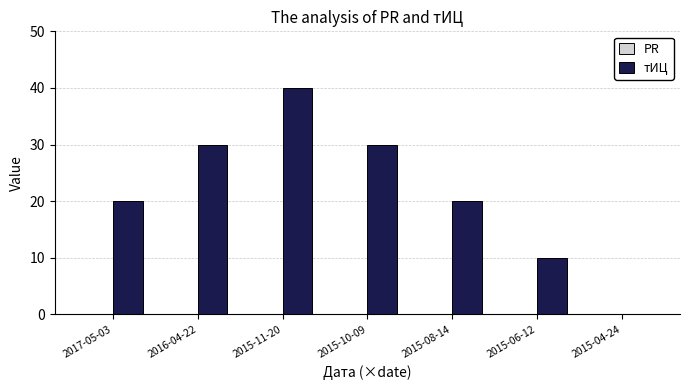

Which has a higher value, 2015-04-24 or 2015-10-09?

2015-10-09